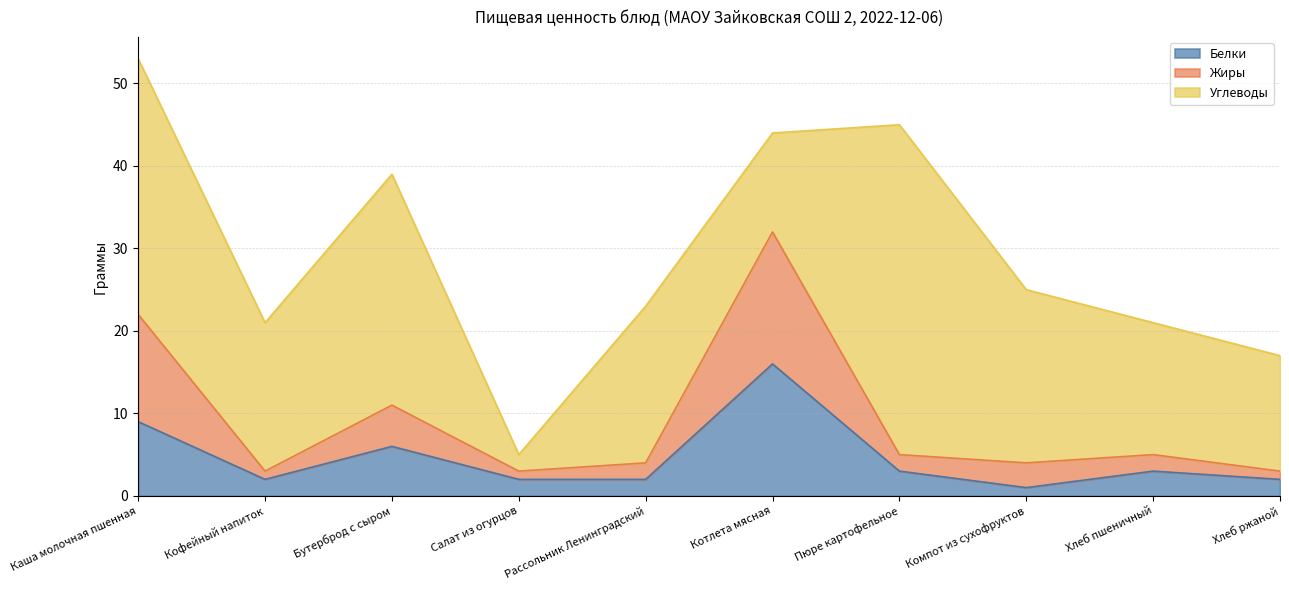

What is the value of the Жиры point at the 4th from the left?

3